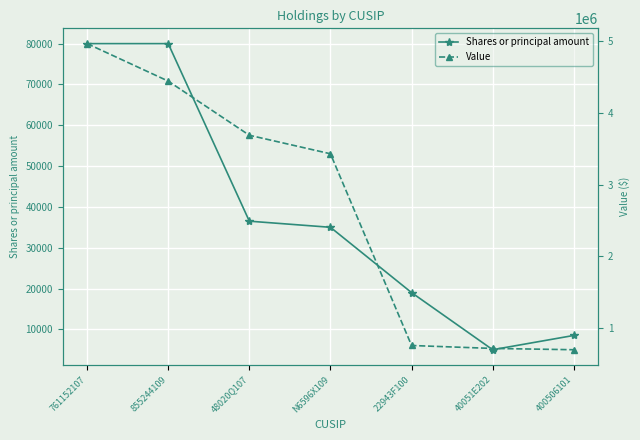

Count the number of categories in the chart.

7